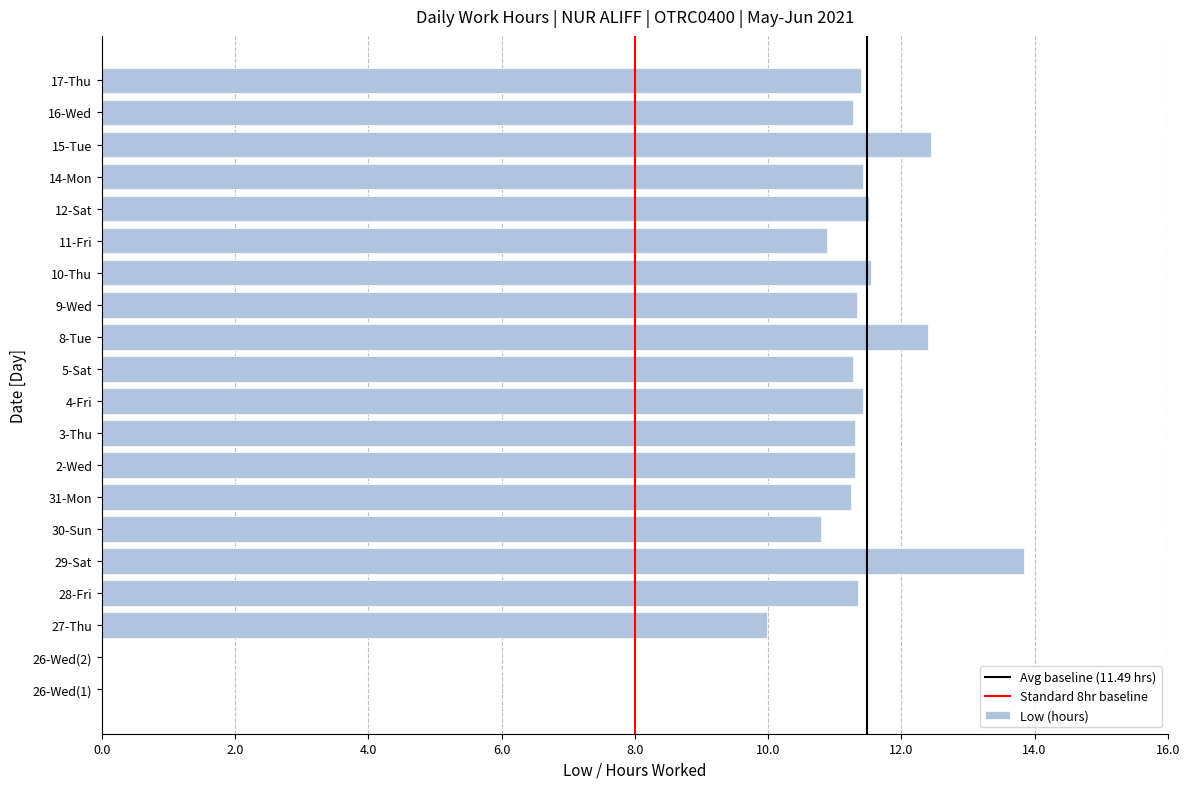

What is the sum of all values?

206.8